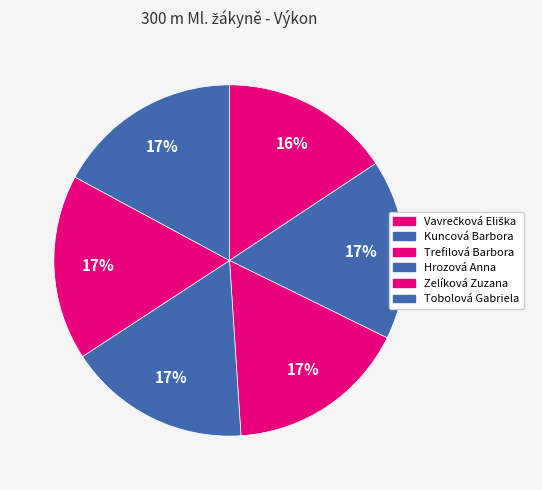

Which slice is the smallest?

Vavrečková Eliška